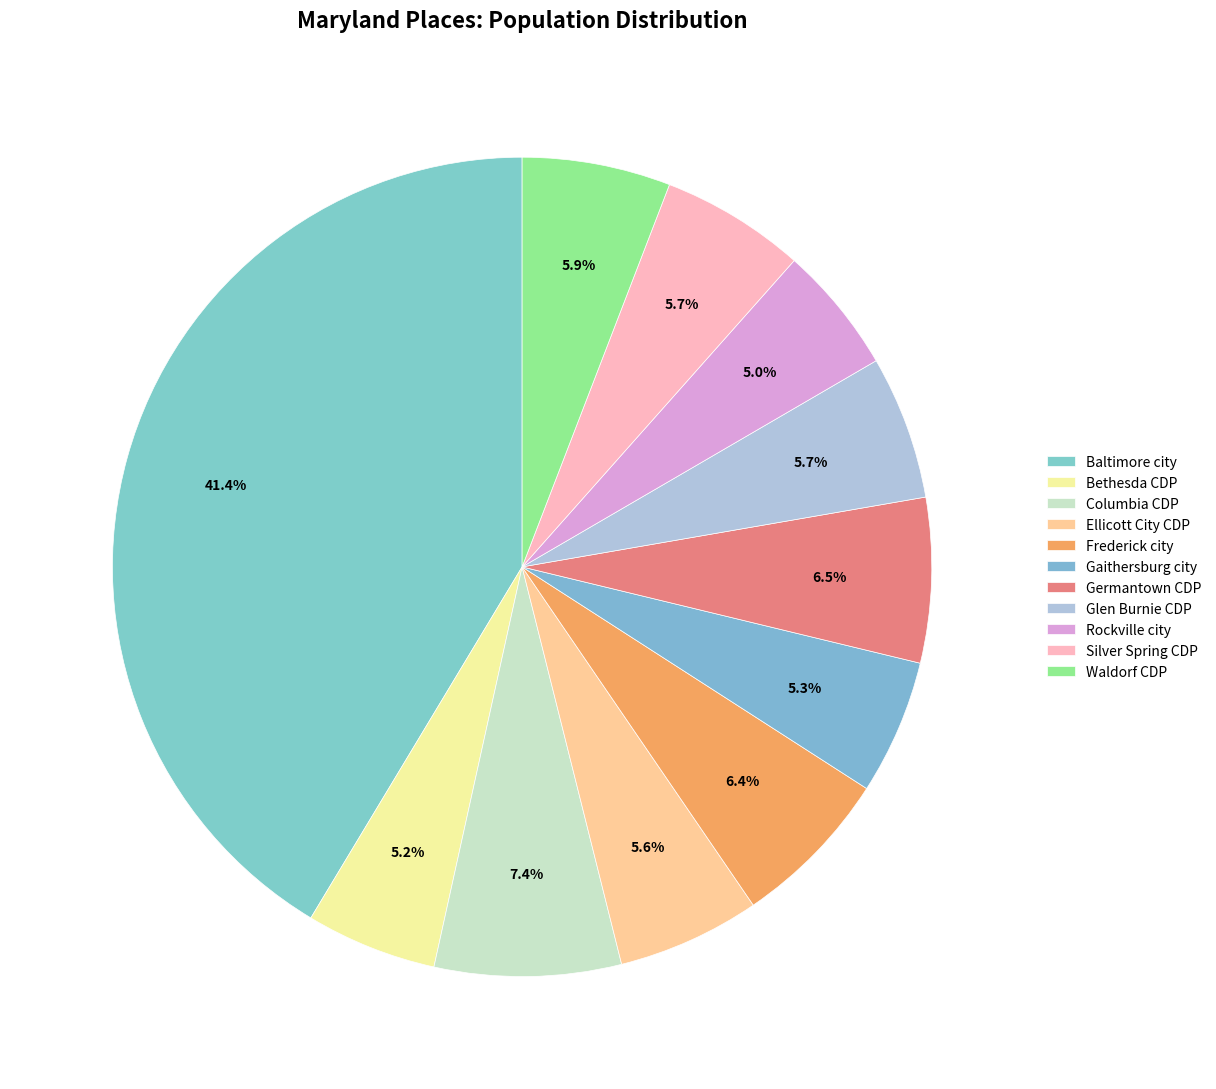

Is it true that Frederick city is 6% of the pie?

True